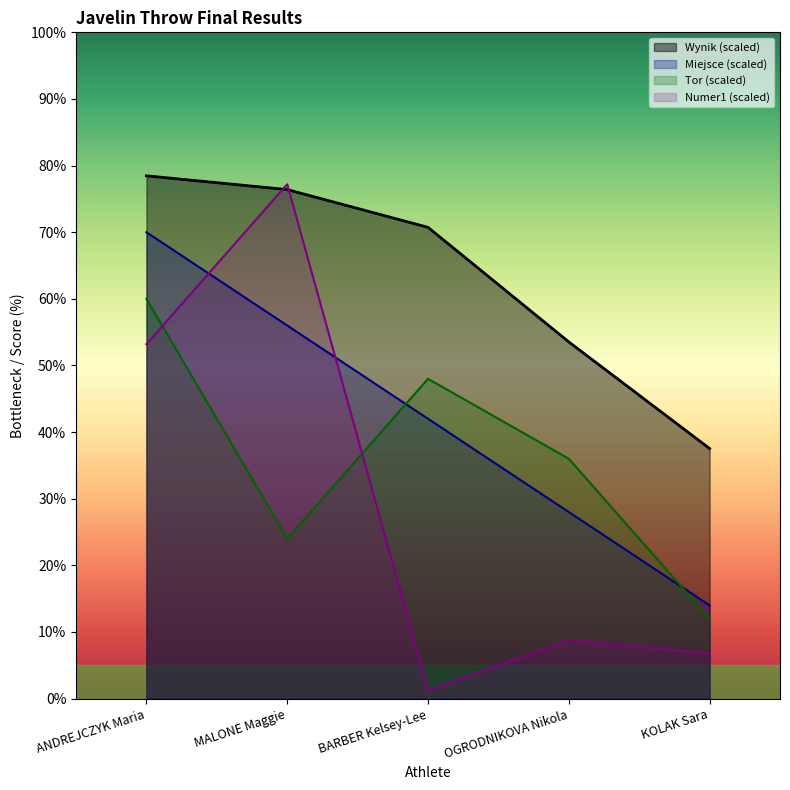

What is the difference between the second highest and second lowest values in the Numer1 series?

46.4